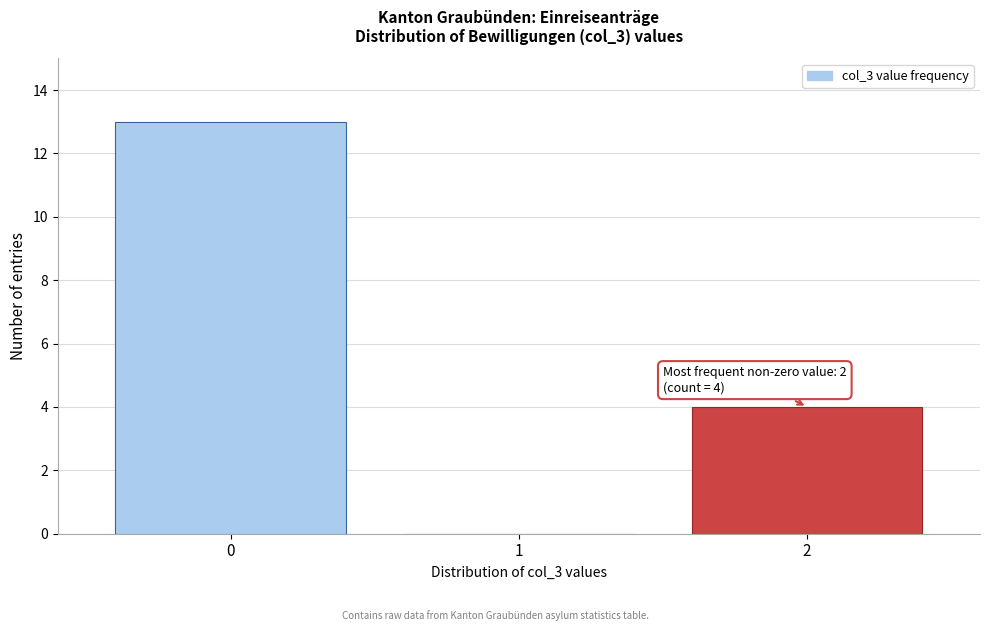

Which range on the x-axis has the tallest bar?

-0.5 to 0.5